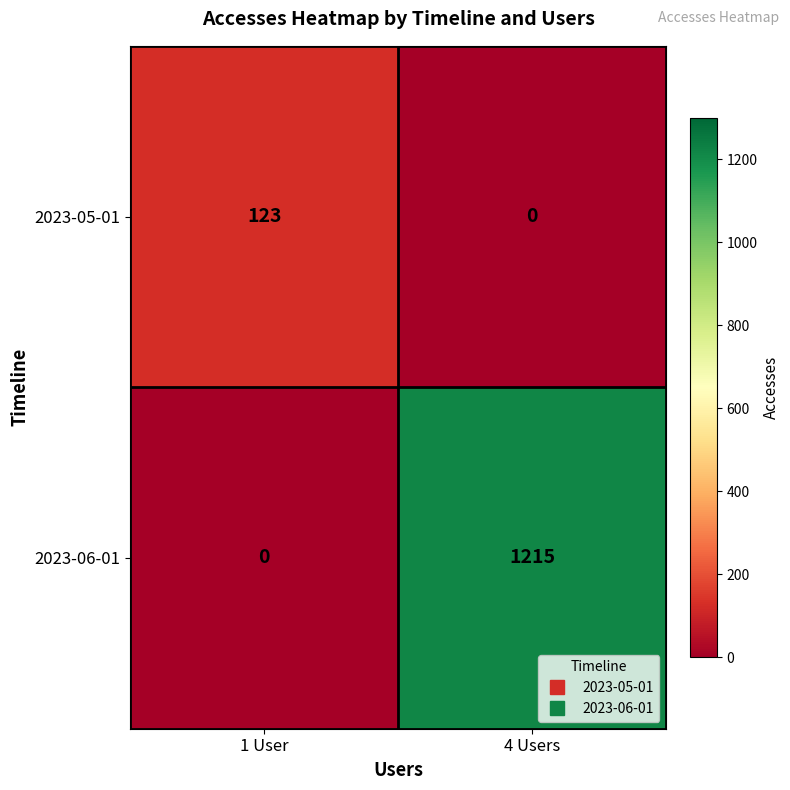

At which label is 2023-05-01 closest to 61?

4 Users